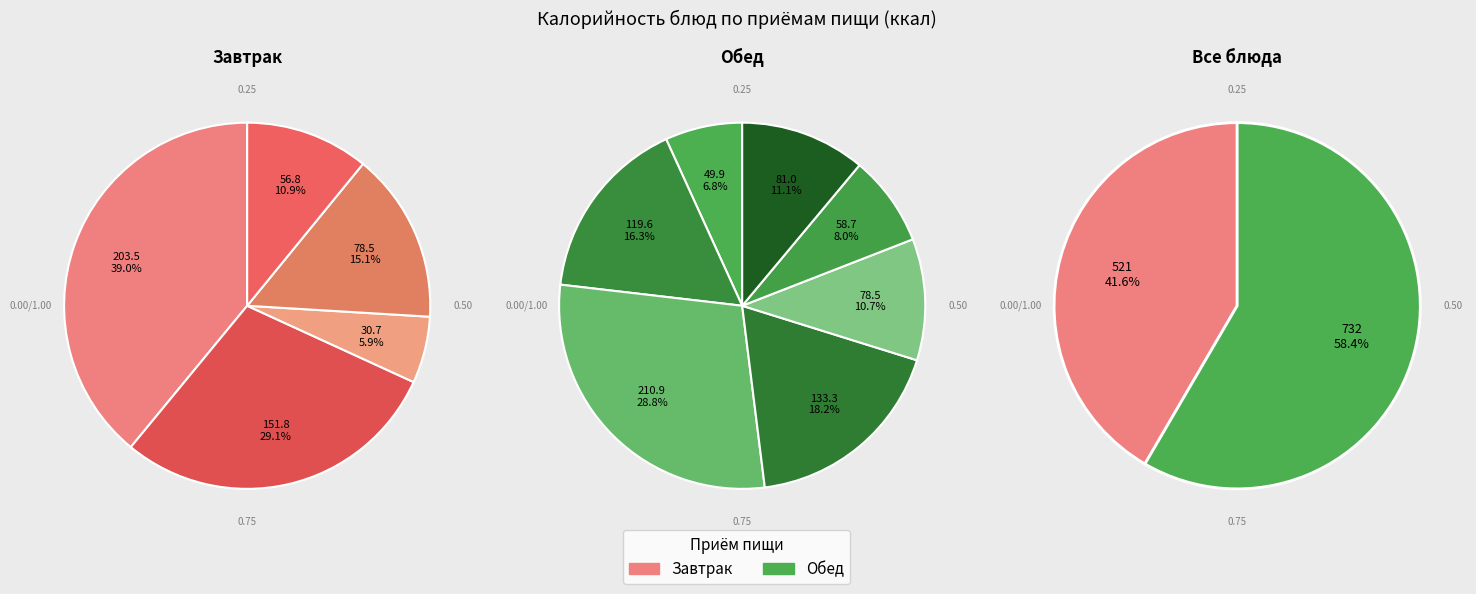

Is it true that 2 блюдо is 17% of the pie?

True